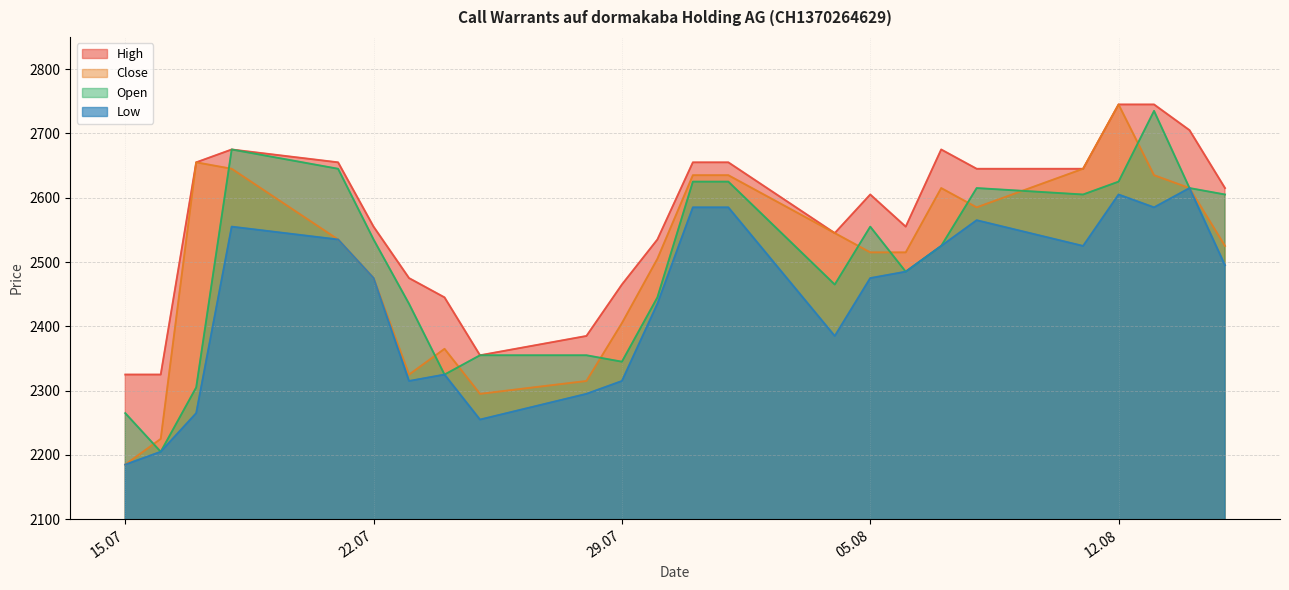

What is the sum of all Low values?

58590